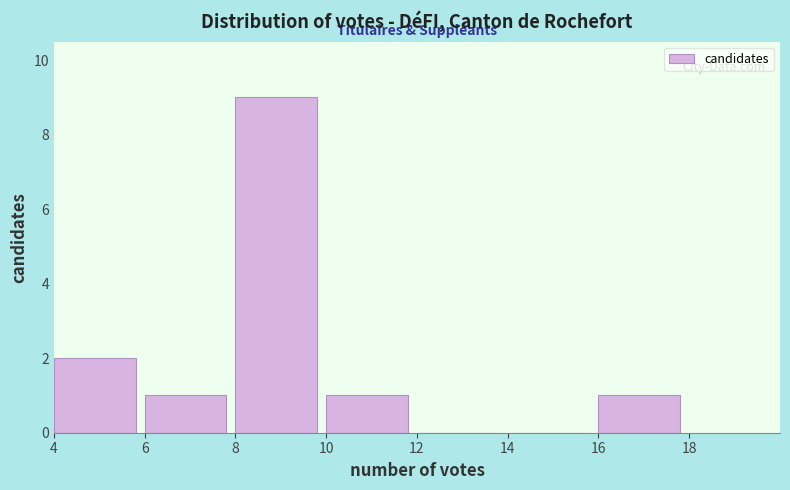

Reading left to right, list every bar in this chart as the range it spans on the x-axis followed by its height. The values are not printed on the chart, so give them approximately, as read against the axis.

4 to 6: 2
6 to 8: 1
8 to 10: 9
10 to 12: 1
12 to 14: 0
14 to 16: 0
16 to 18: 1